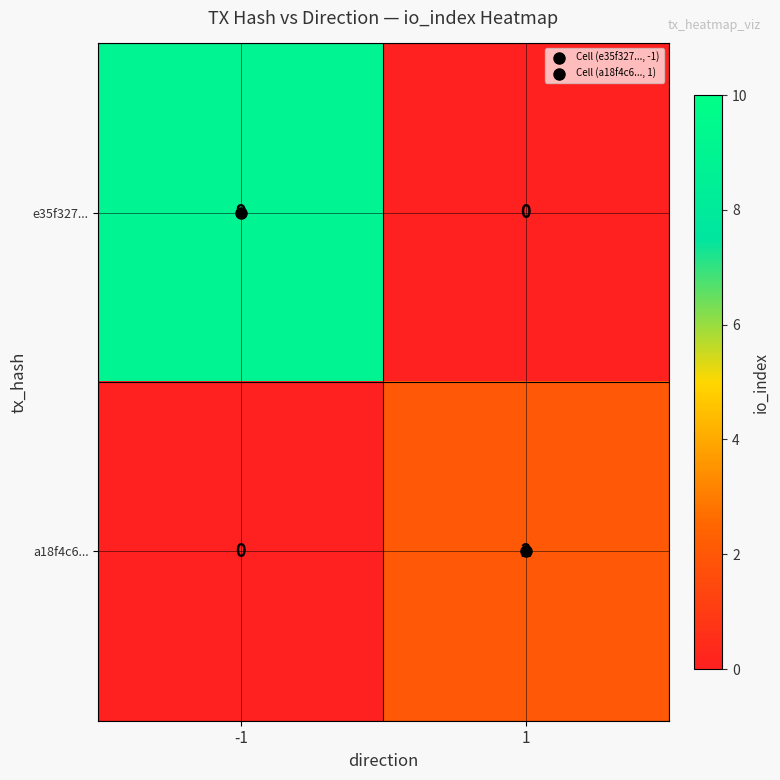

What is the difference between the maximum and minimum values in the e35f327... series?

9